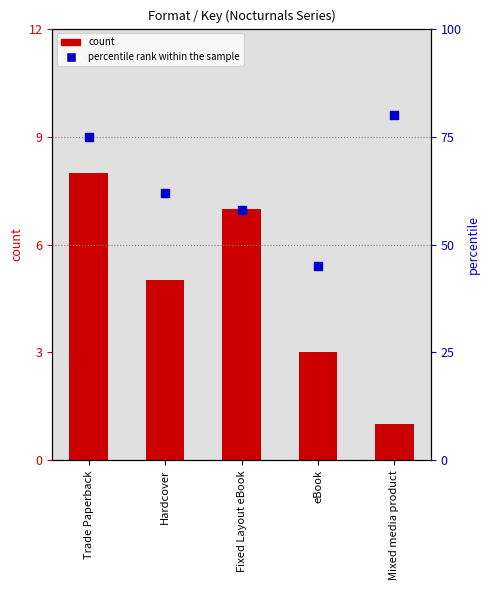

At which category is the sum across all series the highest?

Trade Paperback